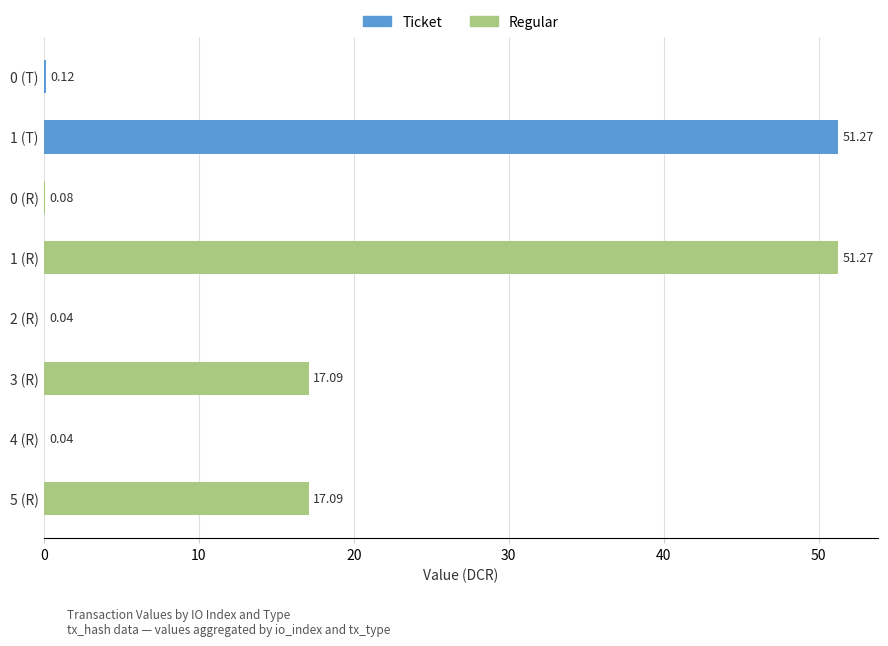

Are the bars horizontal?

Yes